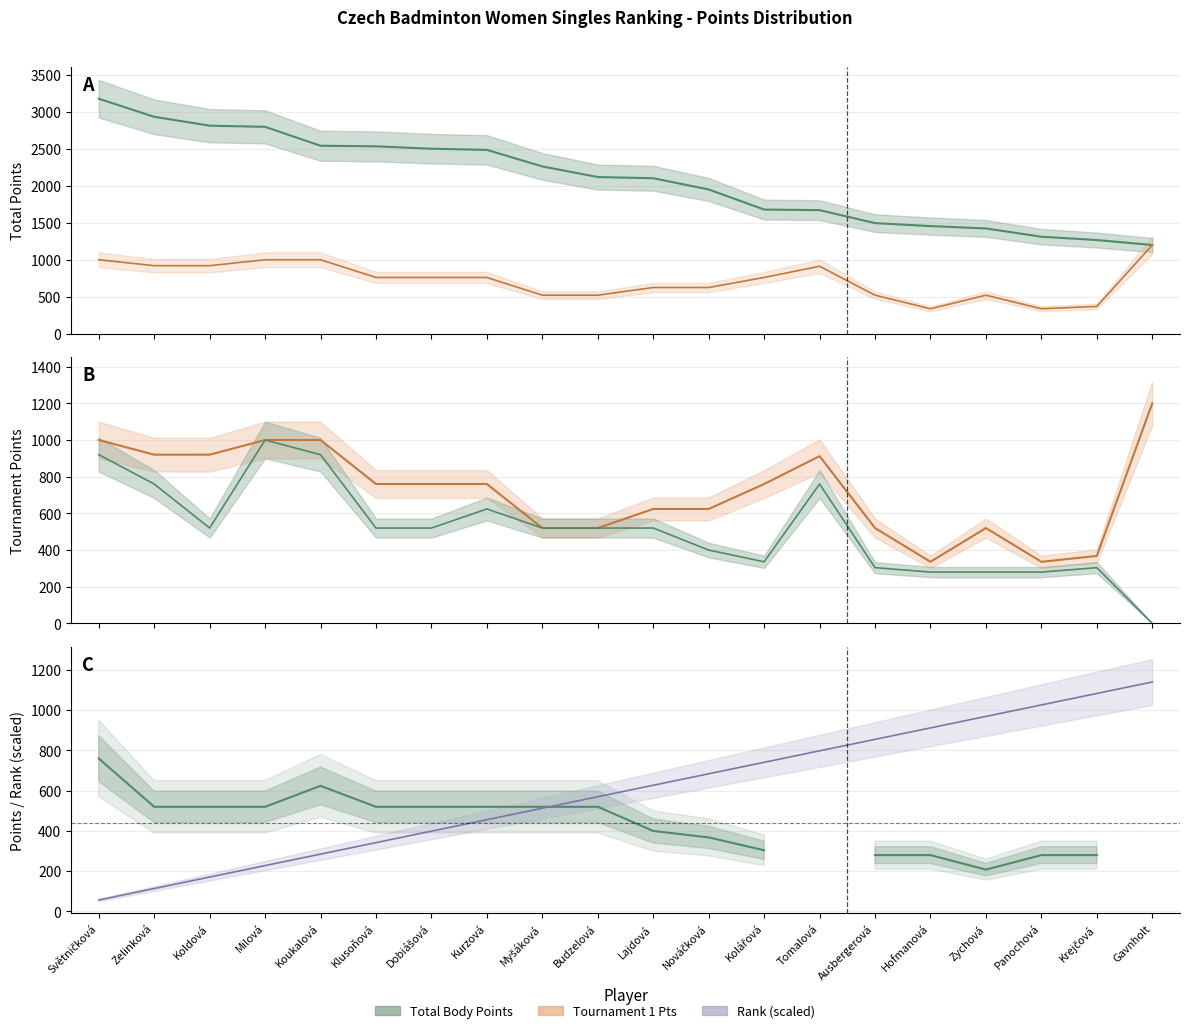

Is it true that Rank equals 798.0 at Tomalová?

True